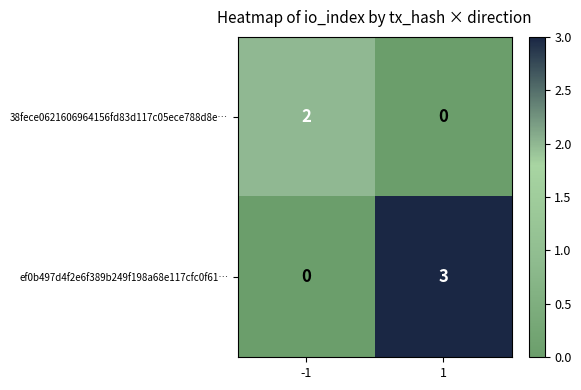

Reading right to left, what are all the values shown in this chart?

38fece0621606964156fd83d117c05ece788d8e…: 0	2
ef0b497d4f2e6f389b249f198a68e117cfc0f61…: 3	0